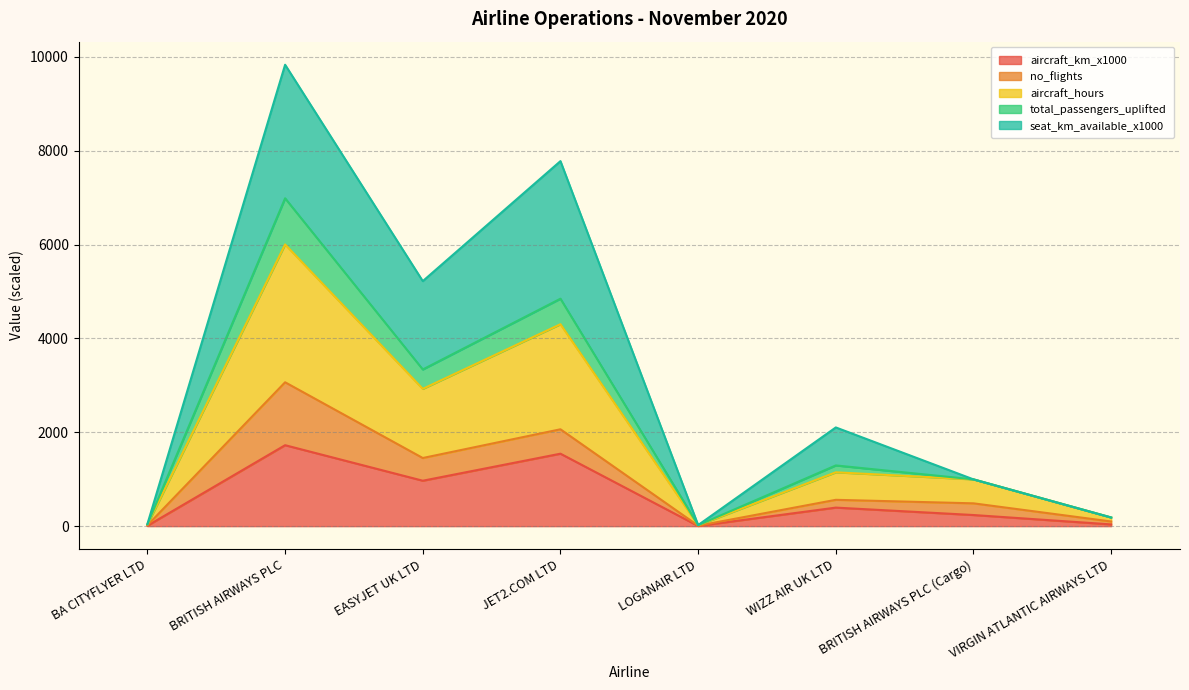

What is the total value across all series at EASYJET UK LTD?

5221.5